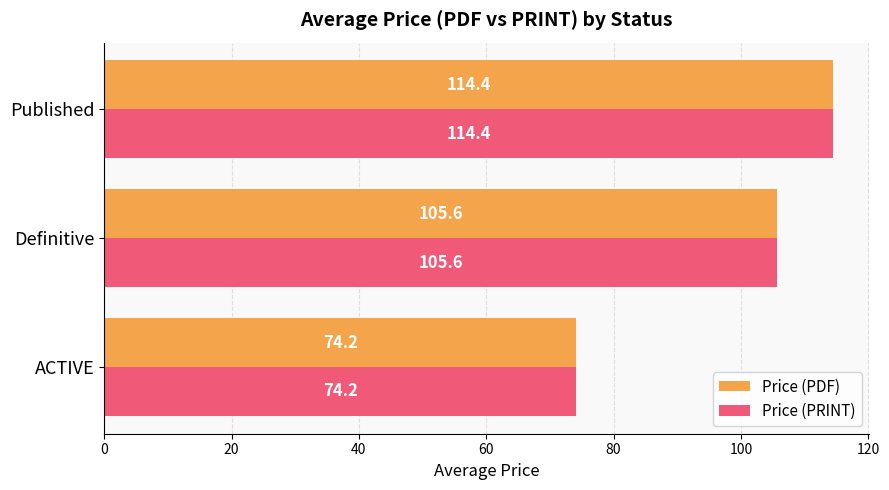

What is the sum of all Price (PRINT) values?

294.2